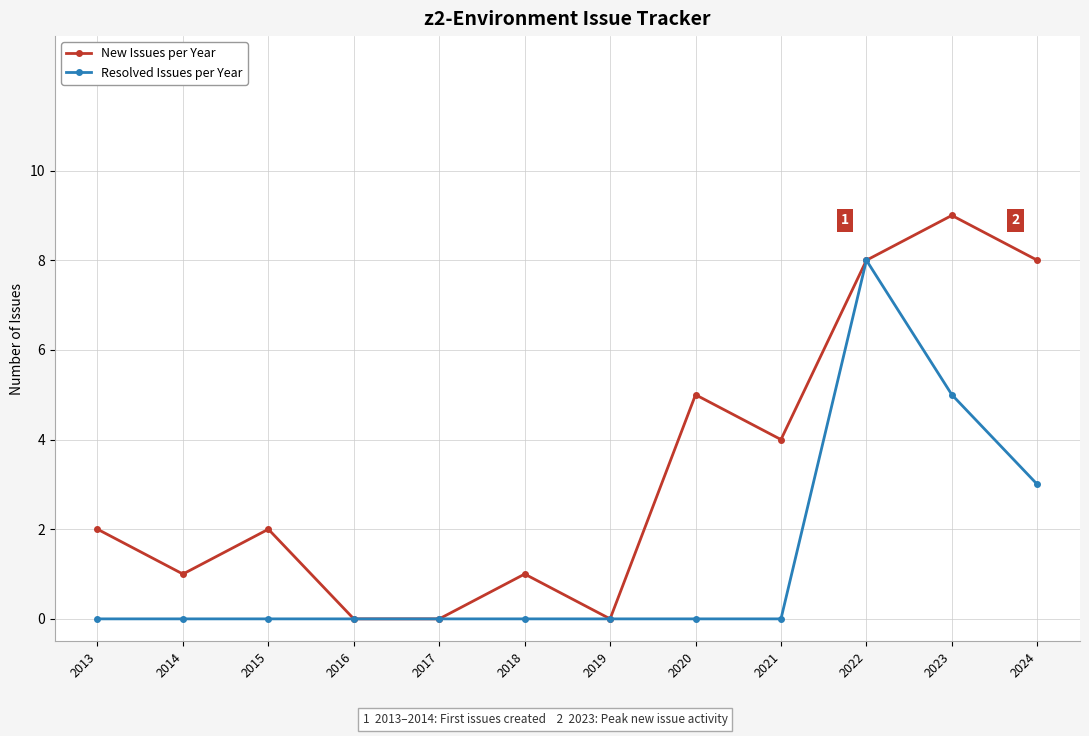

Reading left to right, extract all data points from this chart.

New Issues per Year: 2	1	2	0	0	1	0	5	4	8	9	8
Resolved Issues per Year: 0	0	0	0	0	0	0	0	0	8	5	3